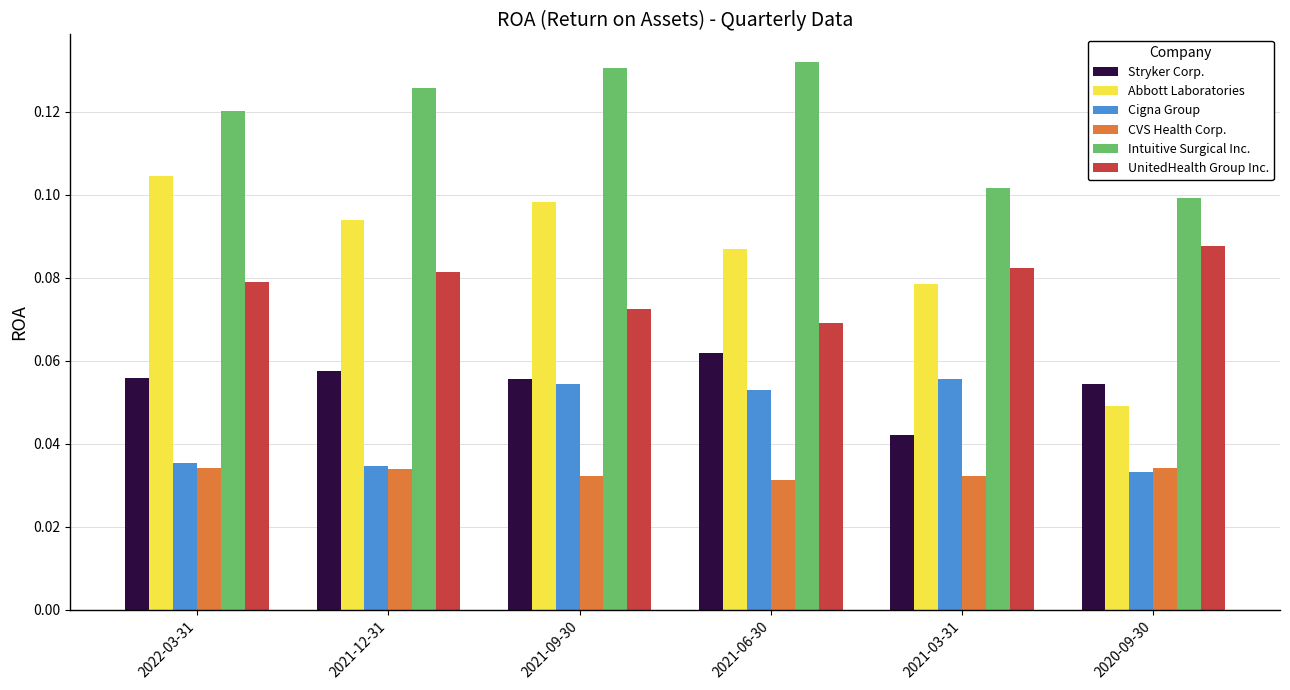

List the series in order of their peak value, highest first.

Intuitive Surgical Inc., Abbott Laboratories, UnitedHealth Group Inc., Stryker Corp., Cigna Group, CVS Health Corp.